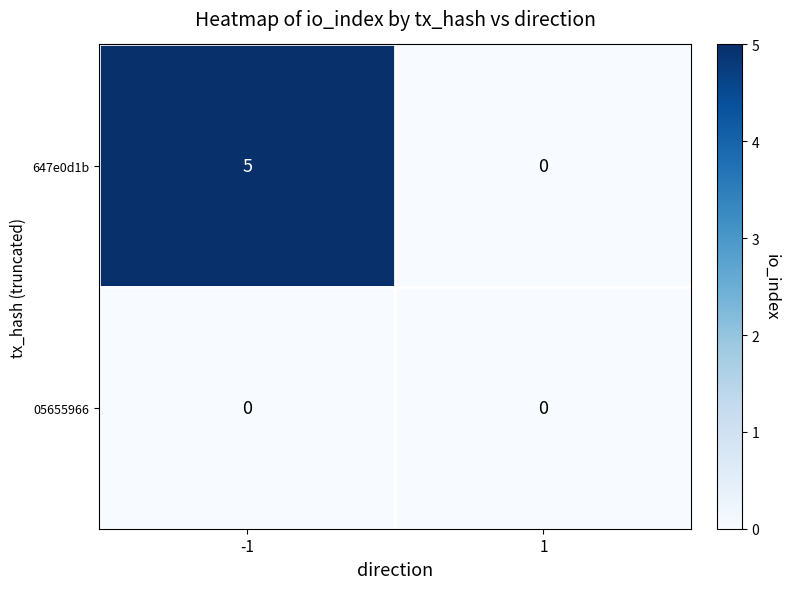

At which category is the sum across all series the highest?

-1